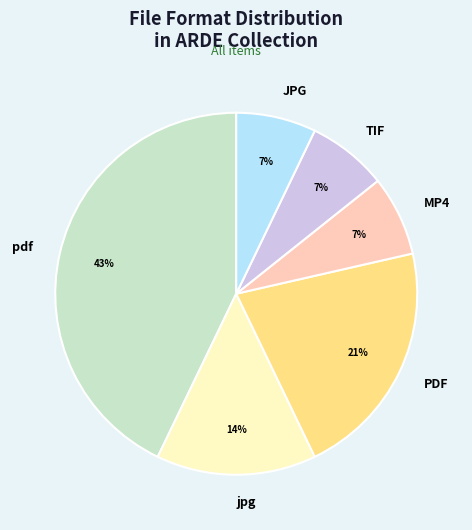

What percentage is the MP4 slice, to the nearest percent?

7%